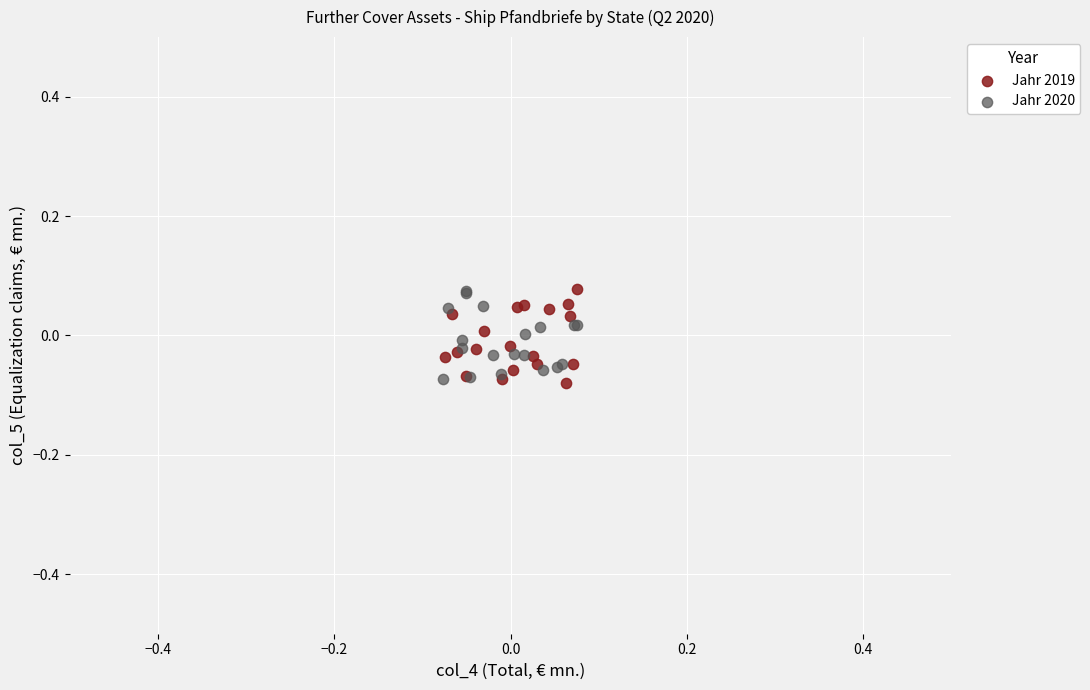

What are all the series names shown in the legend?

Jahr 2019, Jahr 2020